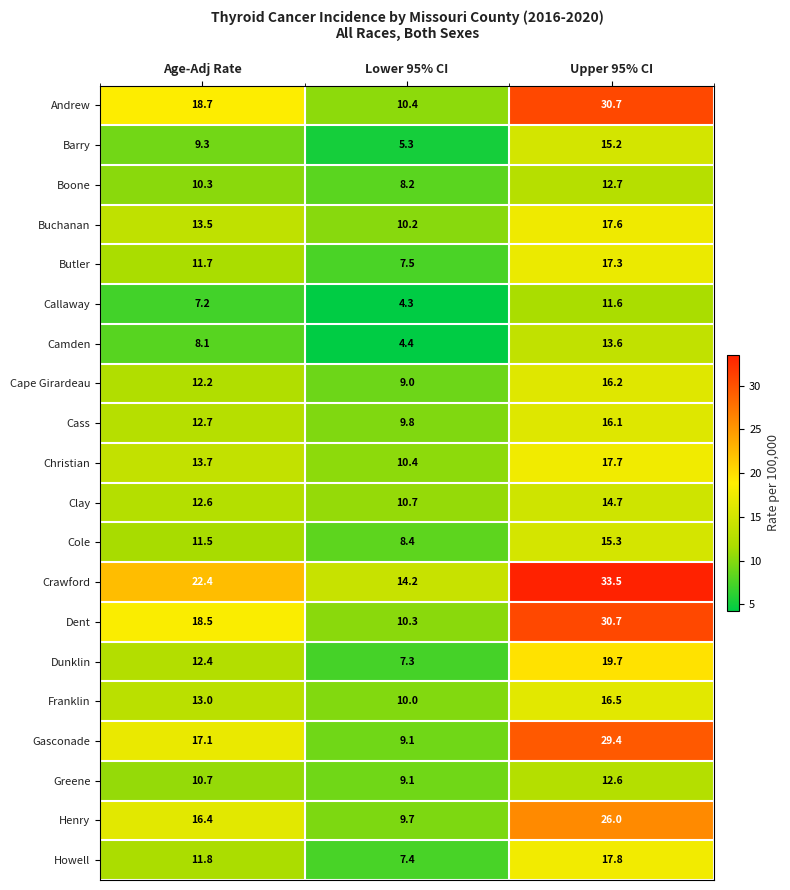

Where is Howell nearest to the value 12?

Age-Adj Rate